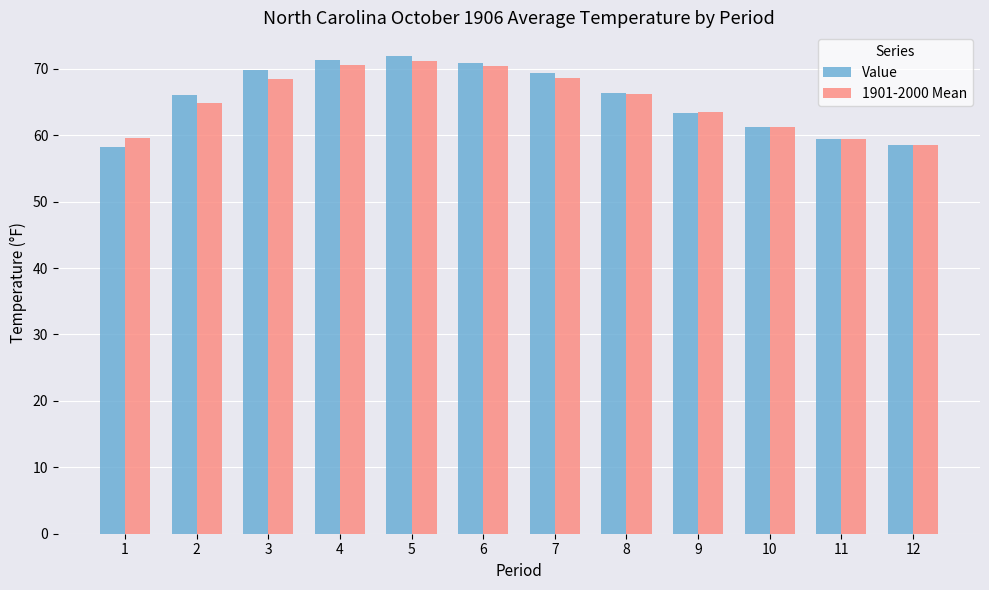

How many values in the 1901-2000 Mean series exceed 66?

6